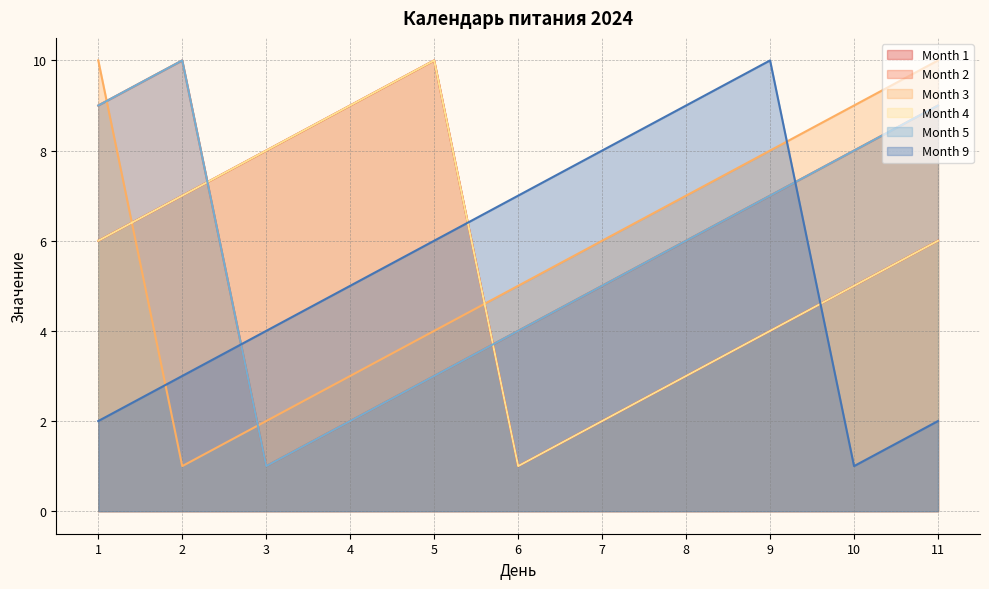

At which label does Month 2 first exceed 6?

1